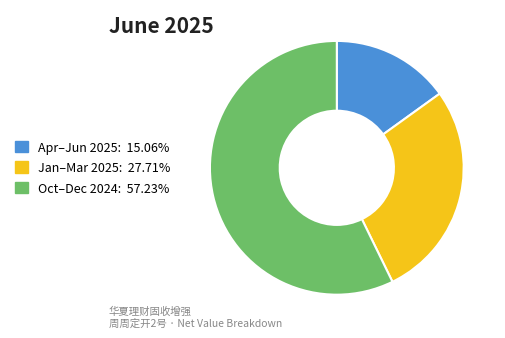

What is the ratio of the value at Jan–Mar 2025: 27.71% to the value at Oct–Dec 2024: 57.23%?

0.5